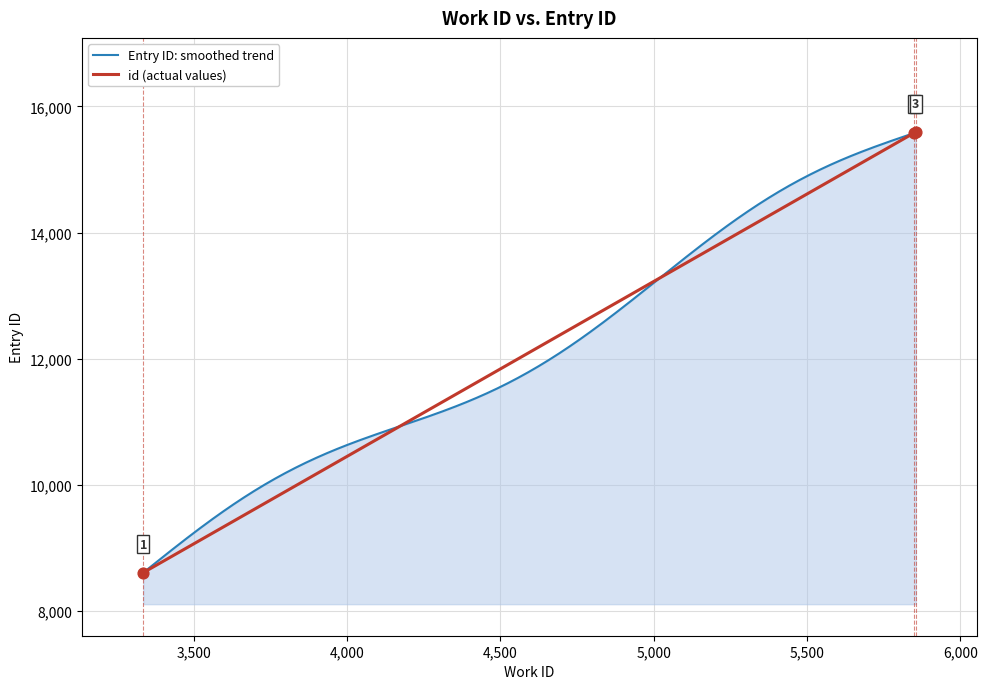

What is the ratio of the value at 5855 to the value at 3336?

1.8